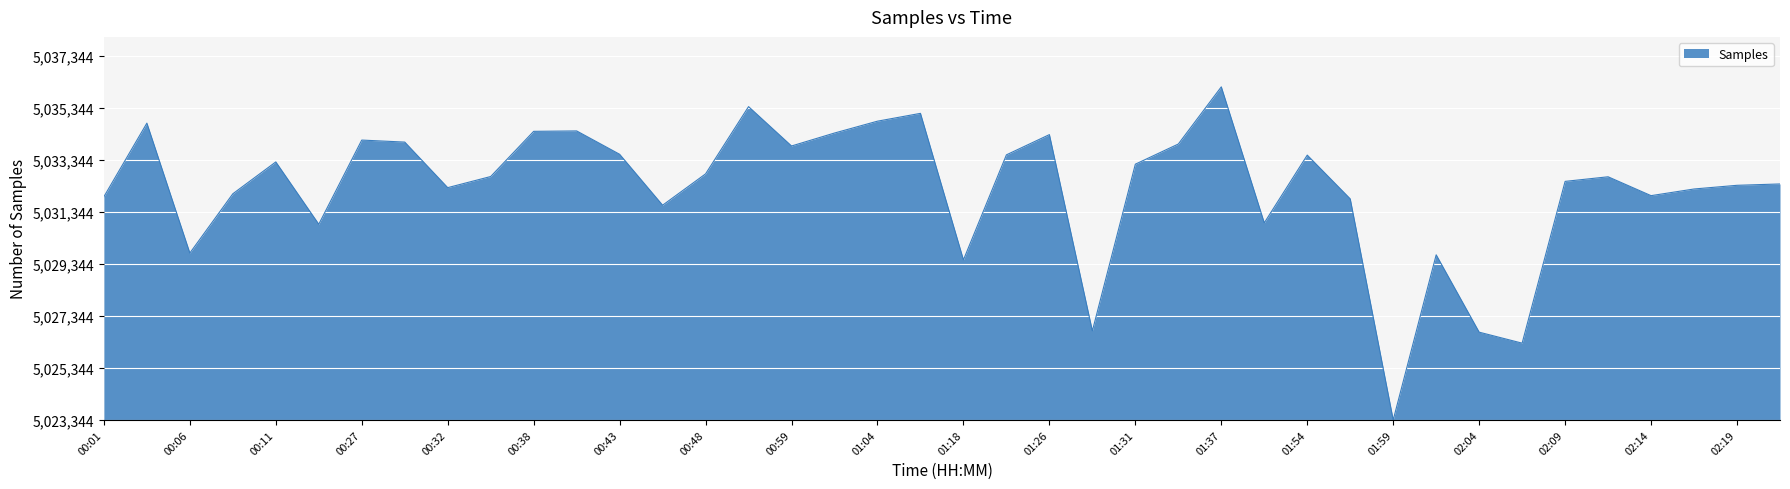

Is this an area chart (filled region under the line)?

Yes